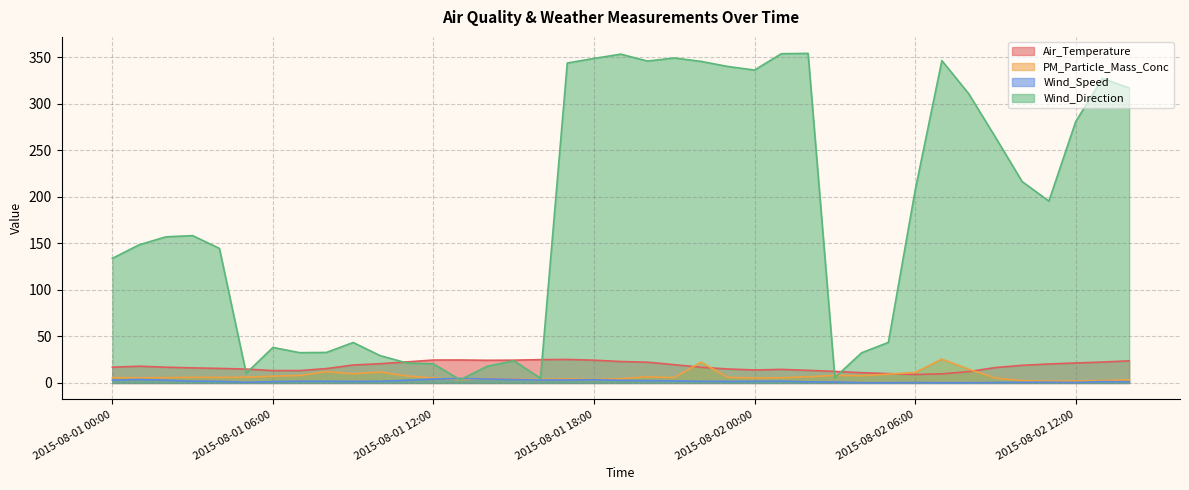

How many data points in Wind_Speed are less than 1?

10